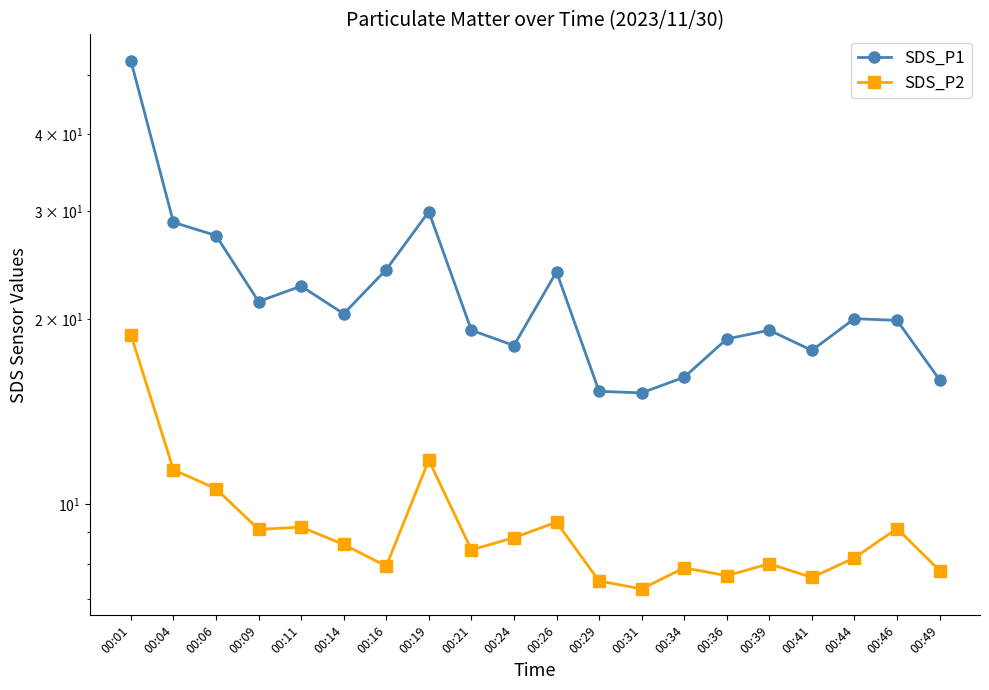

What is the value of the SDS_P1 point at the 12th from the left?

15.3